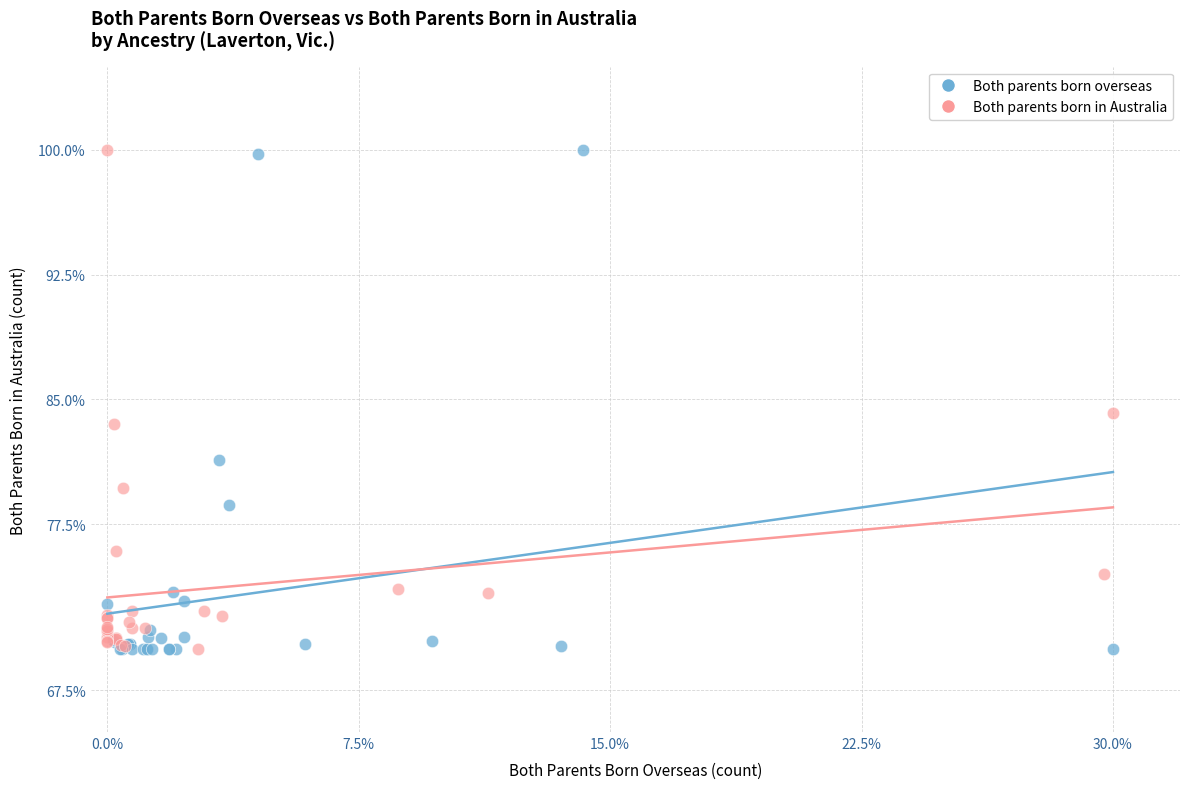

What are all the series names shown in the legend?

Both parents born overseas, Both parents born in Australia